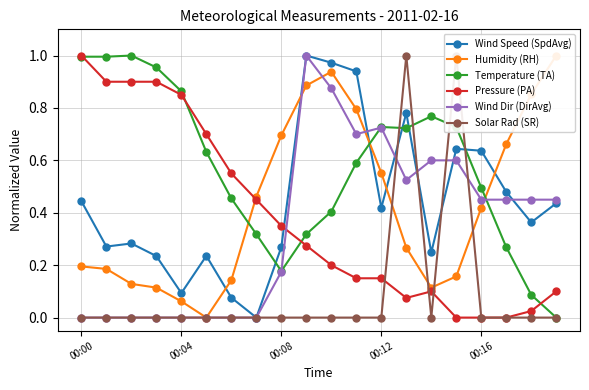

Rank the series by their maximum value, from highest to lowest.

Wind Speed (SpdAvg), Humidity (RH), Temperature (TA), Pressure (PA), Wind Dir (DirAvg), Solar Rad (SR)